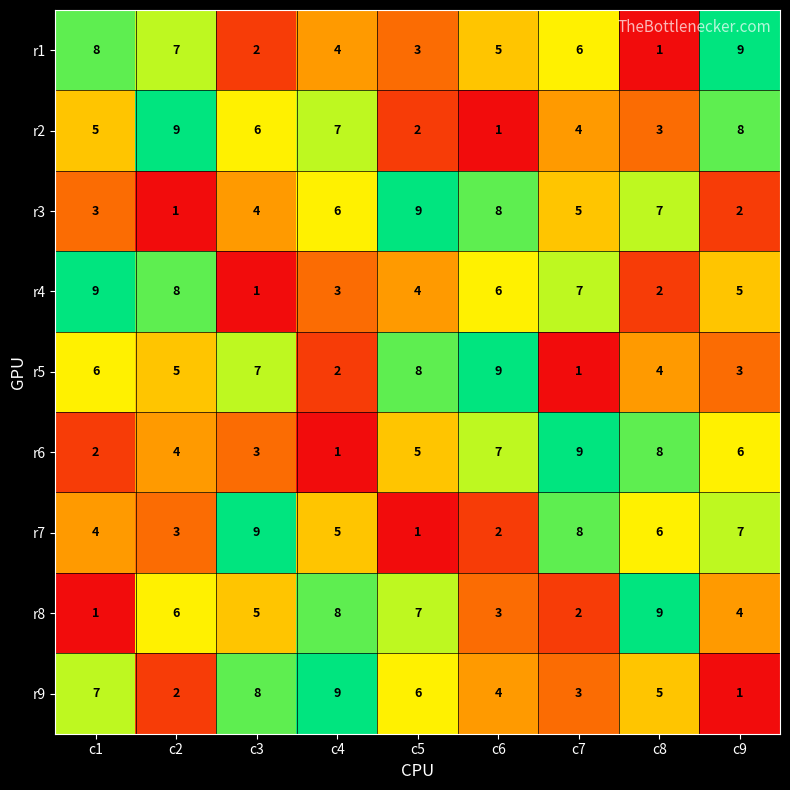

What is the approximate value of r1 at c1?

8